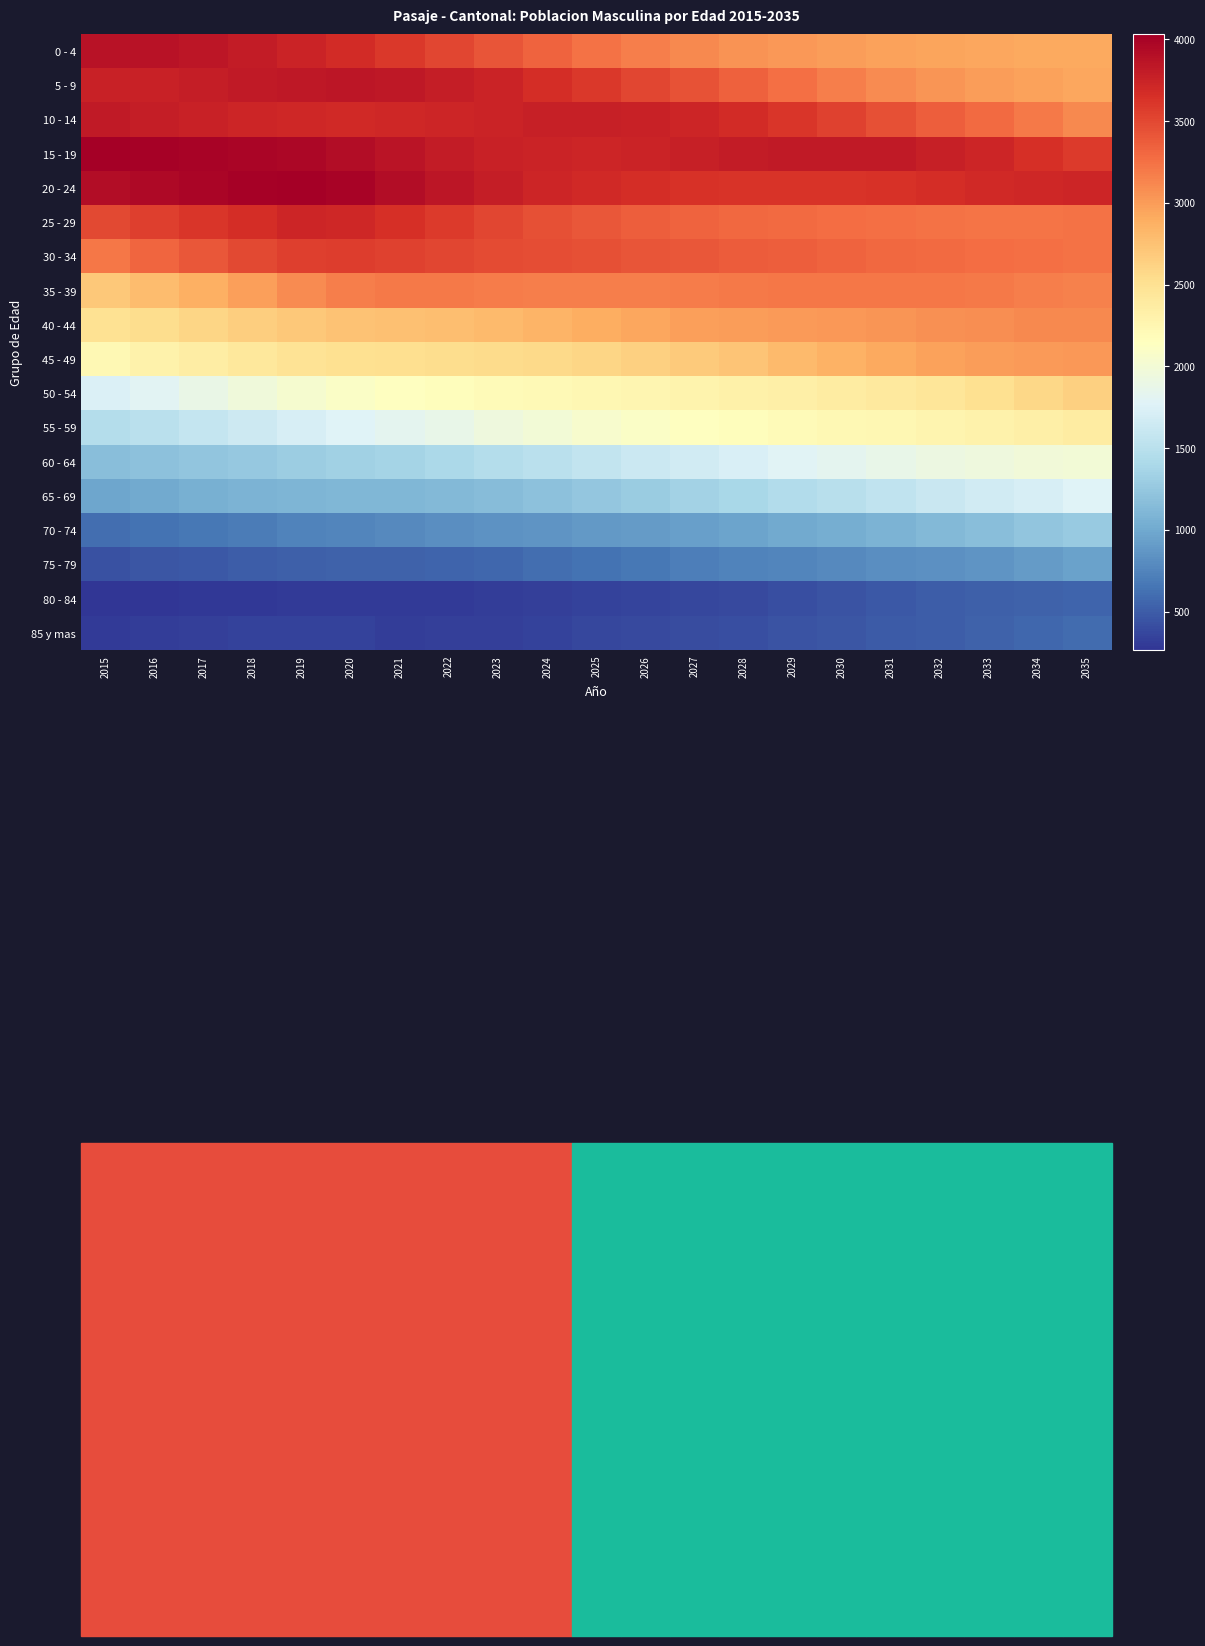

What is the difference between the highest and lowest values at 2022?

3549